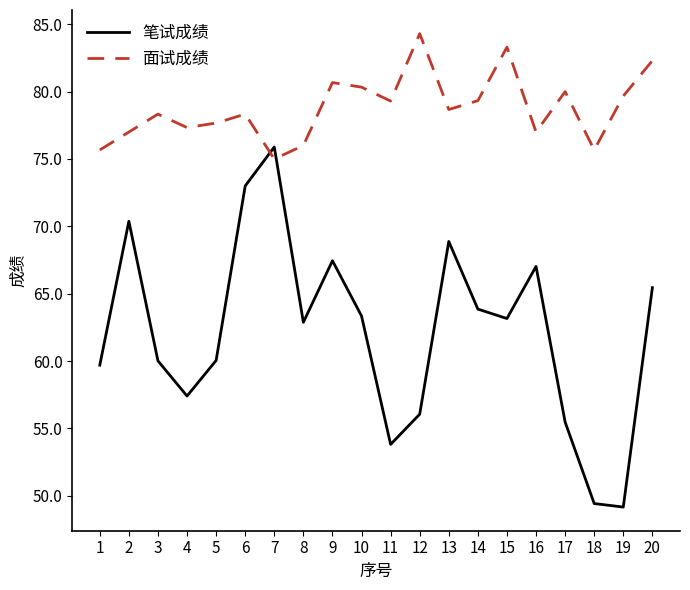

Where does the 笔试成绩 series first go above 63?

2